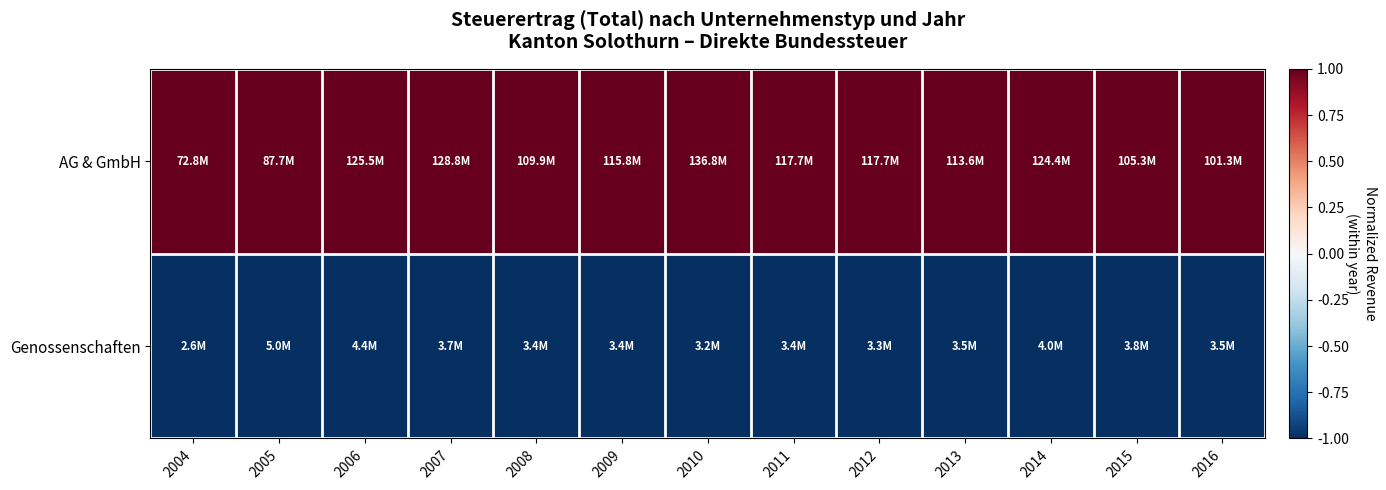

Reading left to right, transcribe all the data shown in this chart.

AG & GmbH: 2004=1	2005=1	2006=1	2007=1	2008=1	2009=1	2010=1	2011=1	2012=1	2013=1	2014=1	2015=1	2016=1
Genossenschaften: 2004=-1	2005=-1	2006=-1	2007=-1	2008=-1	2009=-1	2010=-1	2011=-1	2012=-1	2013=-1	2014=-1	2015=-1	2016=-1